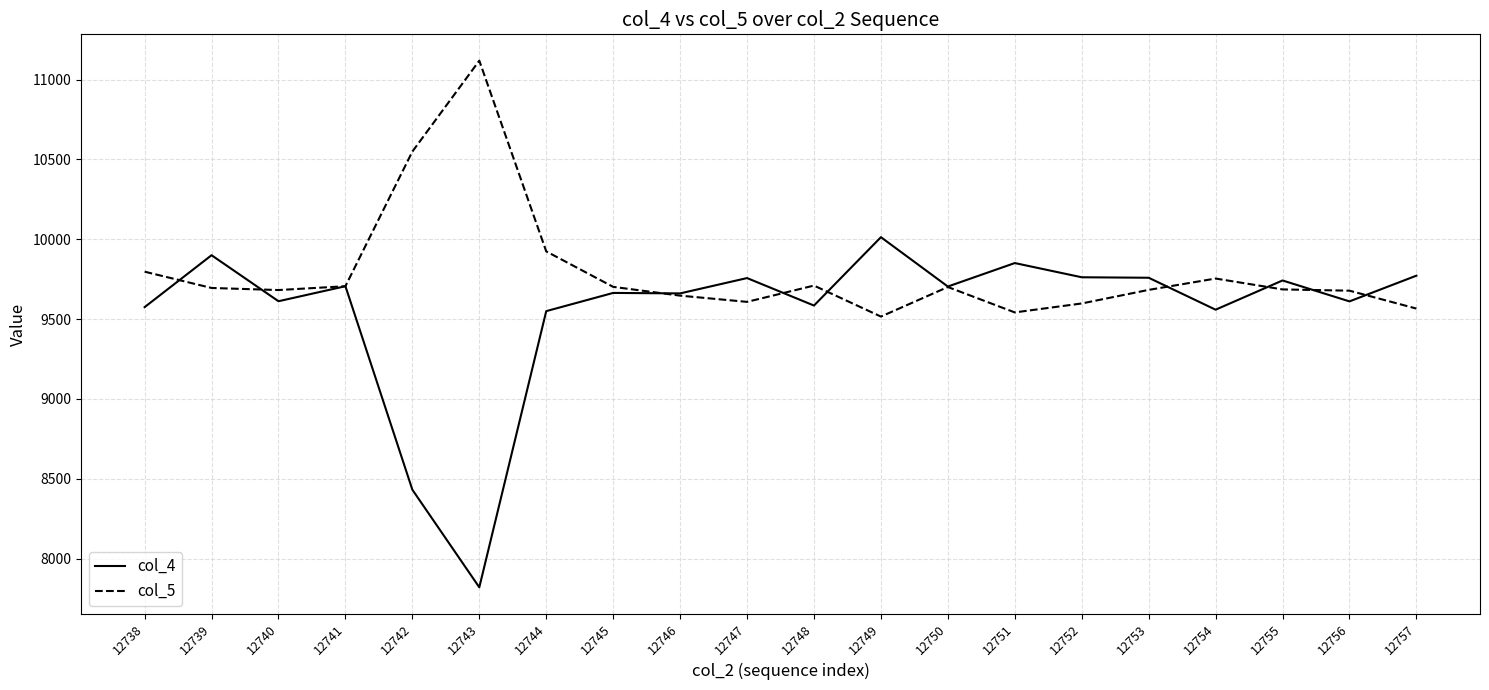

Which series ends up on top after the final intersection of col_4 and col_5?

col_4